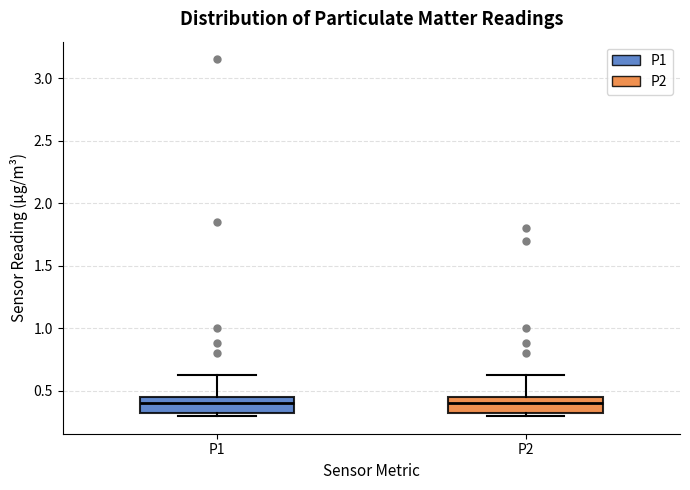

Reading left to right, read every box against the y-axis: the position of its median line, the range the box covers, and the ends of its whiskers. The values are not printed on the chart, so give them approximately, as read against the axis.

P1: median 0.40, box 0.30 to 0.45, whiskers 0.30 (just below the box's lower edge) to 0.65
P2: median 0.40, box 0.30 to 0.45, whiskers 0.30 (just below the box's lower edge) to 0.65